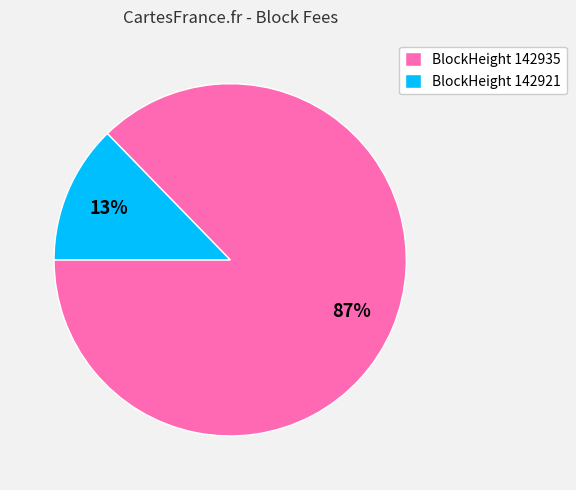

Do BlockHeight 142935 and BlockHeight 142921 together represent more than half of the pie?

Yes